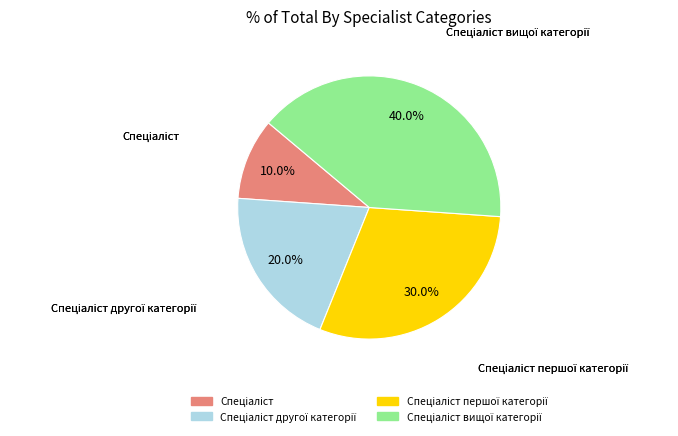

Does any single category account for the majority?

No